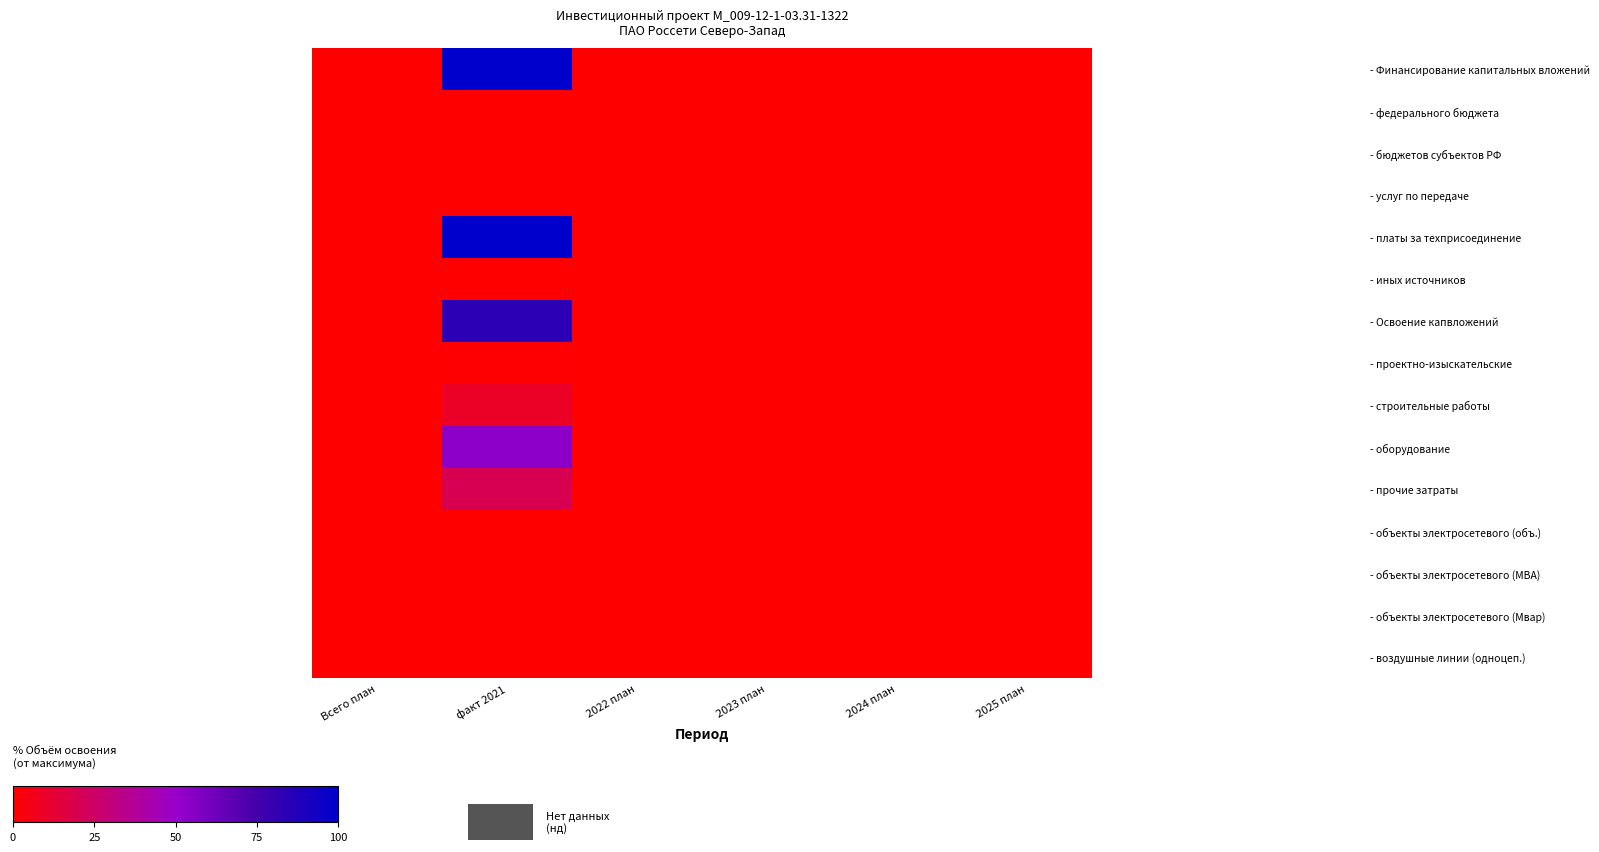

Reading left to right, what are all the values shown in this chart?

- Финансирование капитальных вложений: Всего план=0.0	факт 2021=100.0	2022 план=0.0	2023 план=0.0	2024 план=0.0	2025 план=0.0
- федерального бюджета: Всего план=0.0	факт 2021=0.0	2022 план=0.0	2023 план=0.0	2024 план=0.0	2025 план=0.0
- бюджетов субъектов РФ: Всего план=0.0	факт 2021=0.0	2022 план=0.0	2023 план=0.0	2024 план=0.0	2025 план=0.0
- услуг по передаче: Всего план=0.0	факт 2021=0.0	2022 план=0.0	2023 план=0.0	2024 план=0.0	2025 план=0.0
- платы за техприсоединение: Всего план=0.0	факт 2021=100.0	2022 план=0.0	2023 план=0.0	2024 план=0.0	2025 план=0.0
- иных источников: Всего план=0.0	факт 2021=0.0	2022 план=0.0	2023 план=0.0	2024 план=0.0	2025 план=0.0
- Освоение капвложений: Всего план=0.0	факт 2021=83.3	2022 план=0.0	2023 план=0.0	2024 план=0.0	2025 план=0.0
- проектно-изыскательские: Всего план=0.0	факт 2021=0.5	2022 план=0.0	2023 план=0.0	2024 план=0.0	2025 план=0.0
- строительные работы: Всего план=0.0	факт 2021=9.7	2022 план=0.0	2023 план=0.0	2024 план=0.0	2025 план=0.0
- оборудование: Всего план=0.0	факт 2021=53.5	2022 план=0.0	2023 план=0.0	2024 план=0.0	2025 план=0.0
- прочие затраты: Всего план=0.0	факт 2021=19.7	2022 план=0.0	2023 план=0.0	2024 план=0.0	2025 план=0.0
- объекты электросетевого (объ.): Всего план=0.0	факт 2021=0.0	2022 план=0.0	2023 план=0.0	2024 план=0.0	2025 план=0.0
- объекты электросетевого (МВА): Всего план=0.0	факт 2021=0.0	2022 план=0.0	2023 план=0.0	2024 план=0.0	2025 план=0.0
- объекты электросетевого (Мвар): Всего план=0.0	факт 2021=0.0	2022 план=0.0	2023 план=0.0	2024 план=0.0	2025 план=0.0
- воздушные линии (одноцеп.): Всего план=0.0	факт 2021=0.0	2022 план=0.0	2023 план=0.0	2024 план=0.0	2025 план=0.0